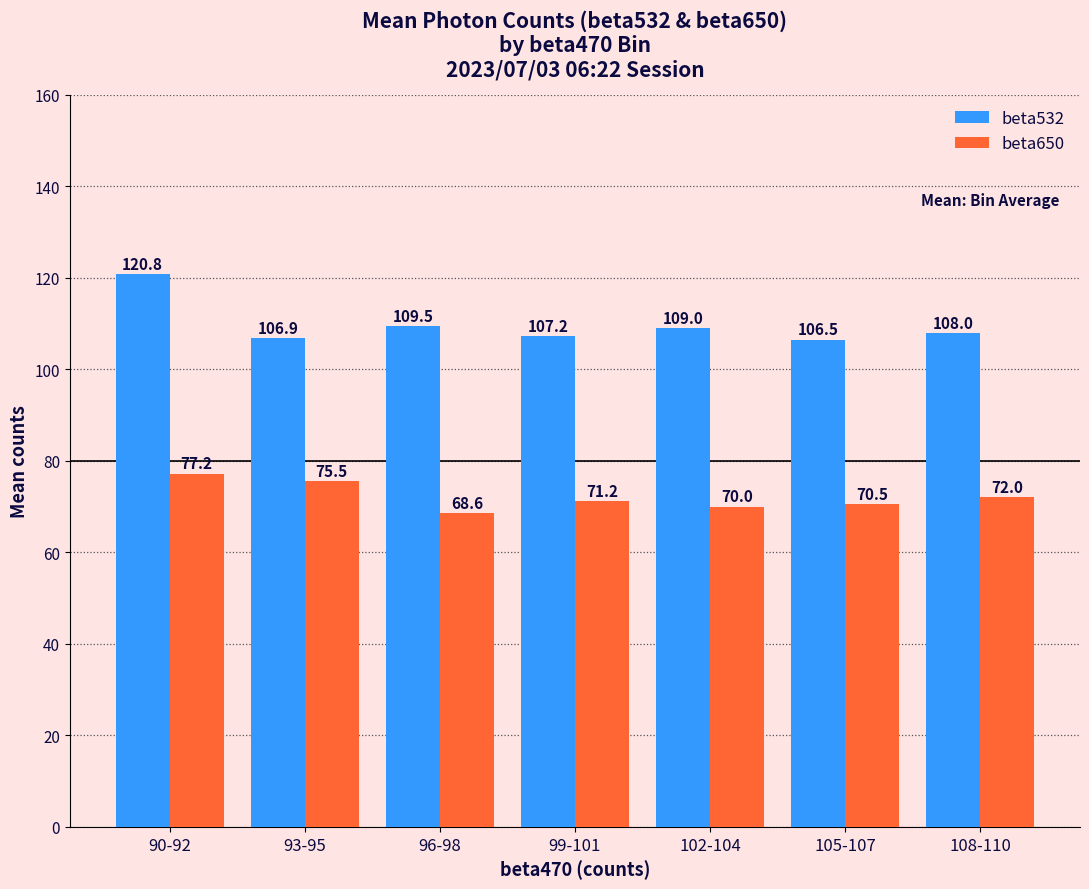

Between 96-98 and 105-107, which series saw the biggest shift?

beta532